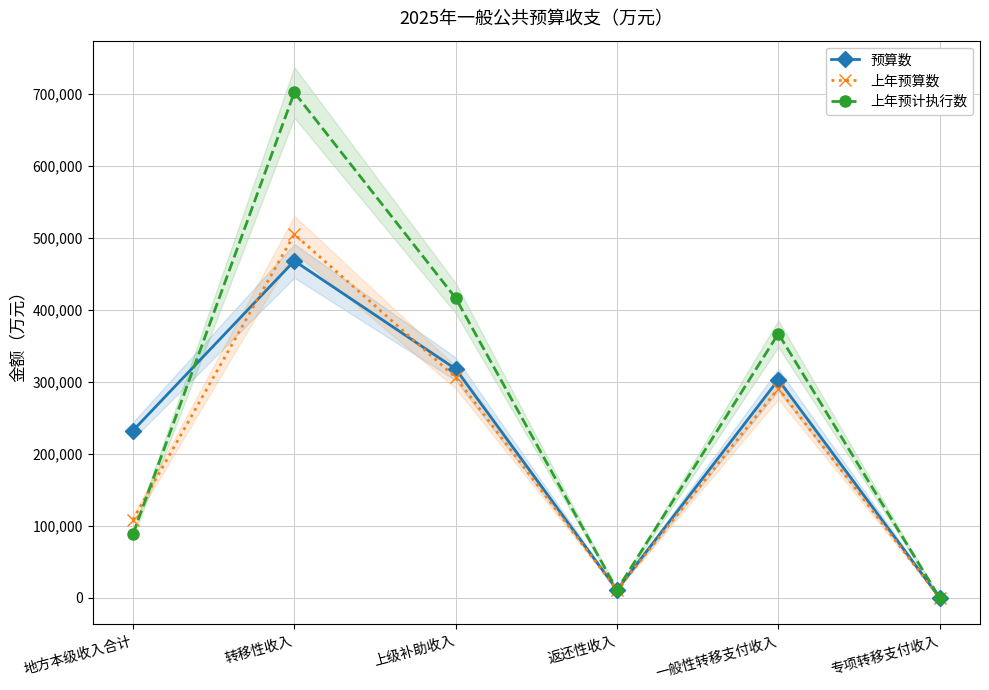

What is the total value across all series at 转移性收入?

1676170